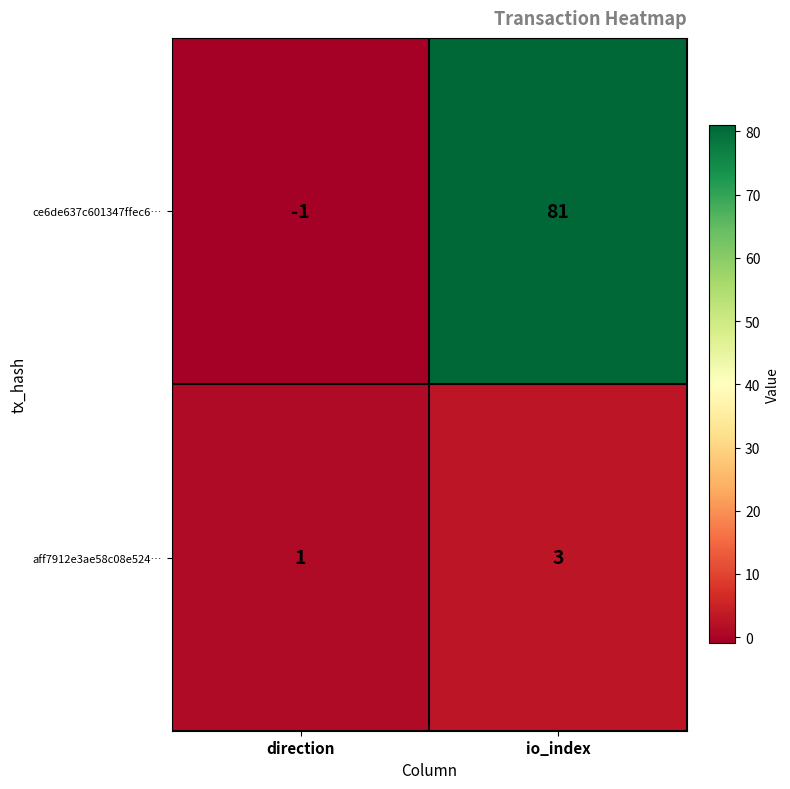

At how many categories does at least one series exceed 61?

1